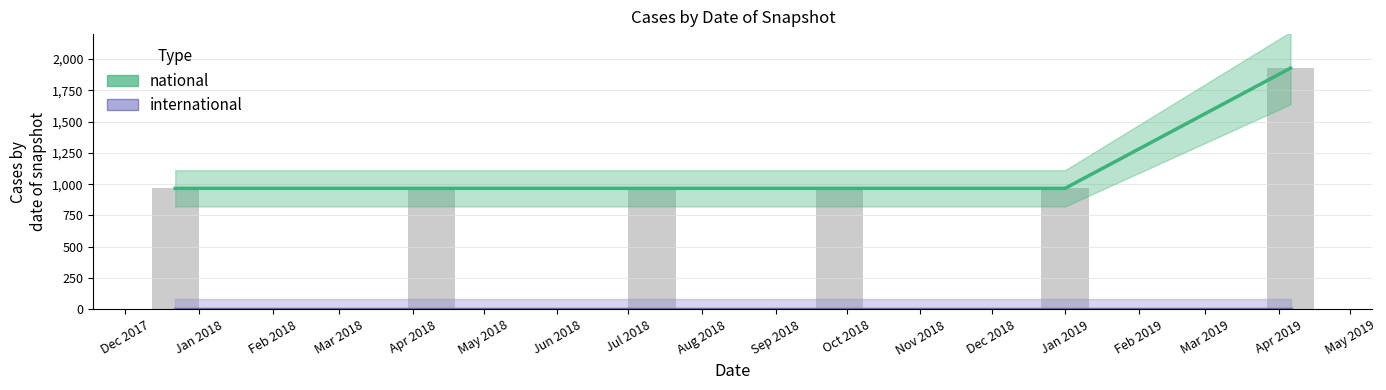

List the labels in order of value, largest first.

2019-04-06, 2017-12-22, 2018-04-09, 2018-07-11, 2018-09-28, 2019-01-01